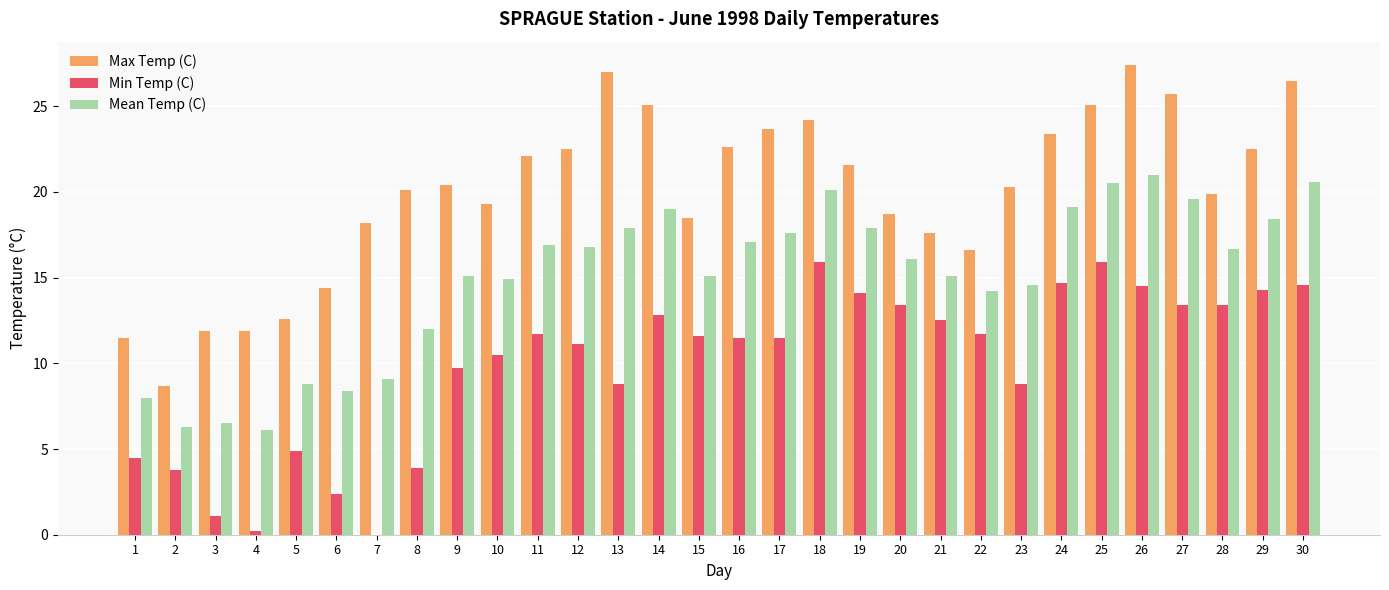

What is the sum of all Max Temp (C) values?

600.0